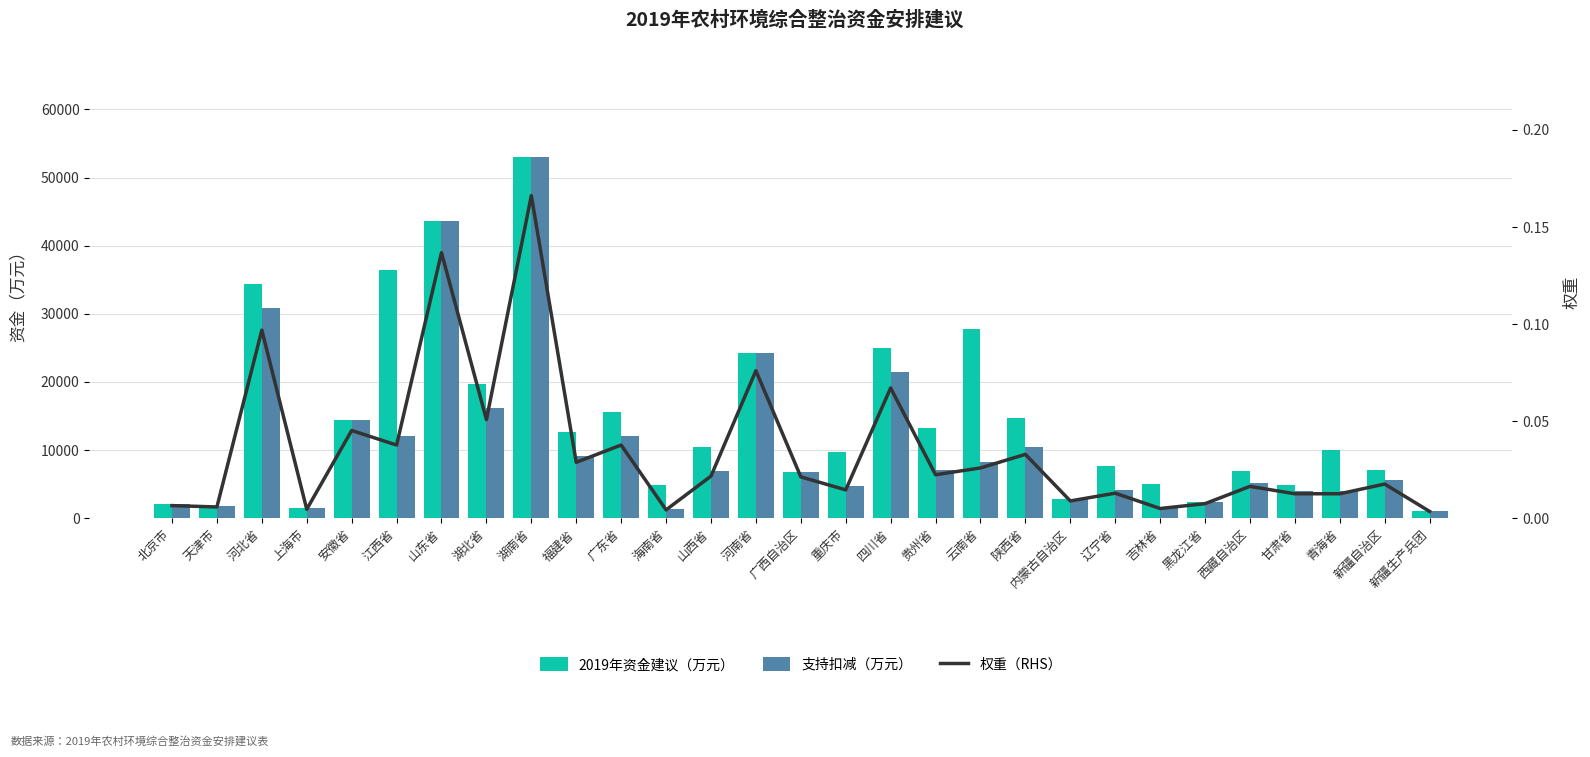

What is the total value across all series at 广西自治区?

13592.0